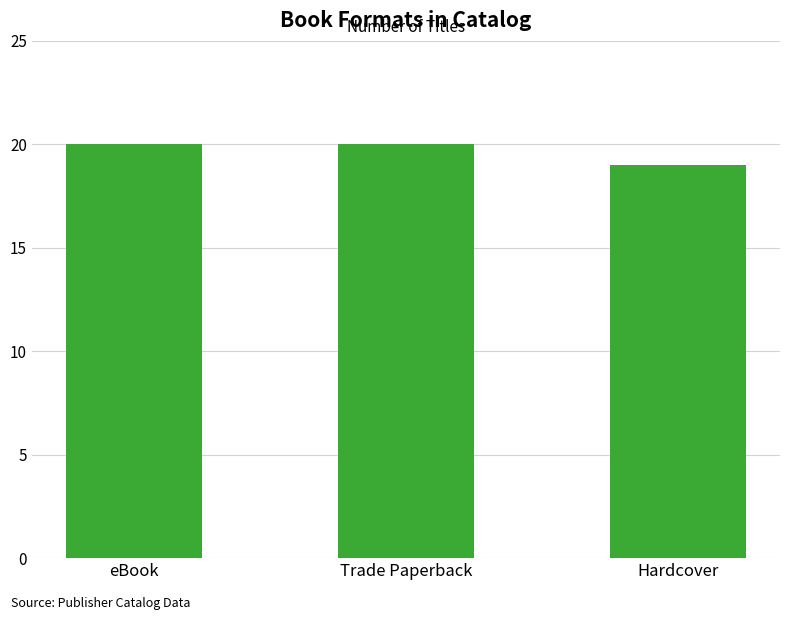

What is the ratio of the value at Trade Paperback to the value at eBook?

1.0